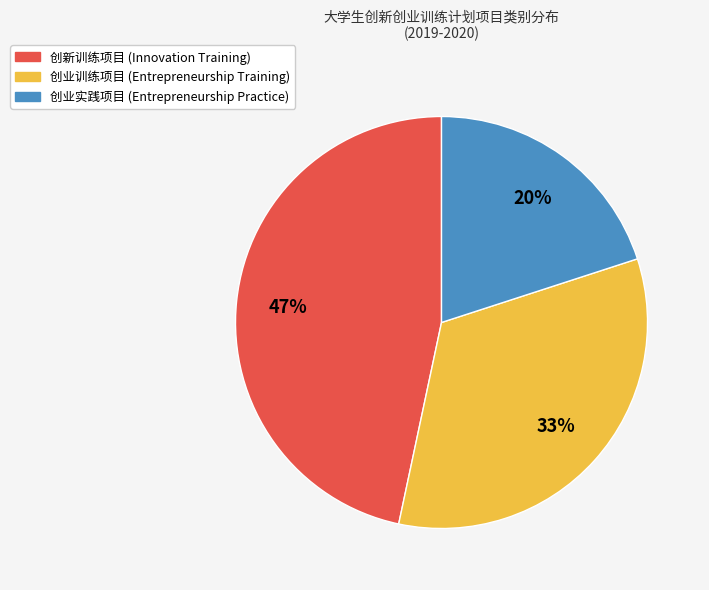

How many slices are in this pie chart?

3